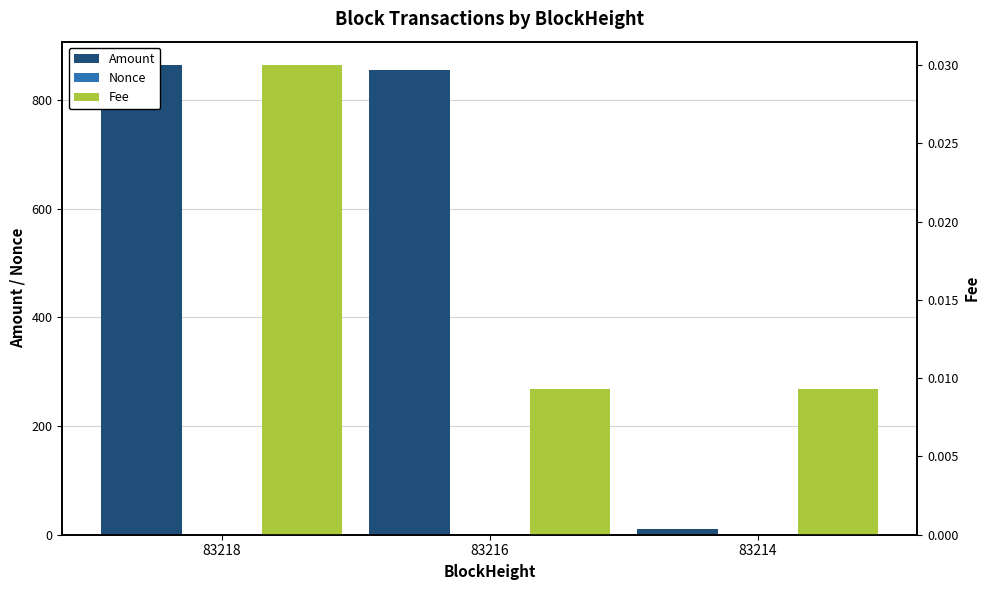

At which label is Amount closest to 436?

83216